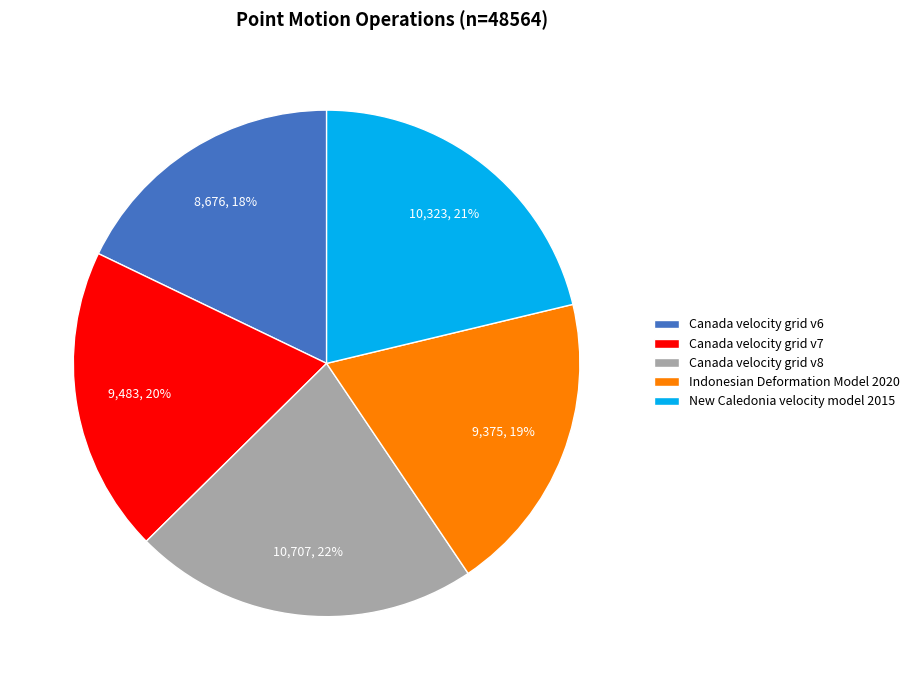

What is the ratio of the value at Canada velocity grid v6 to the value at Canada velocity grid v7?

0.9